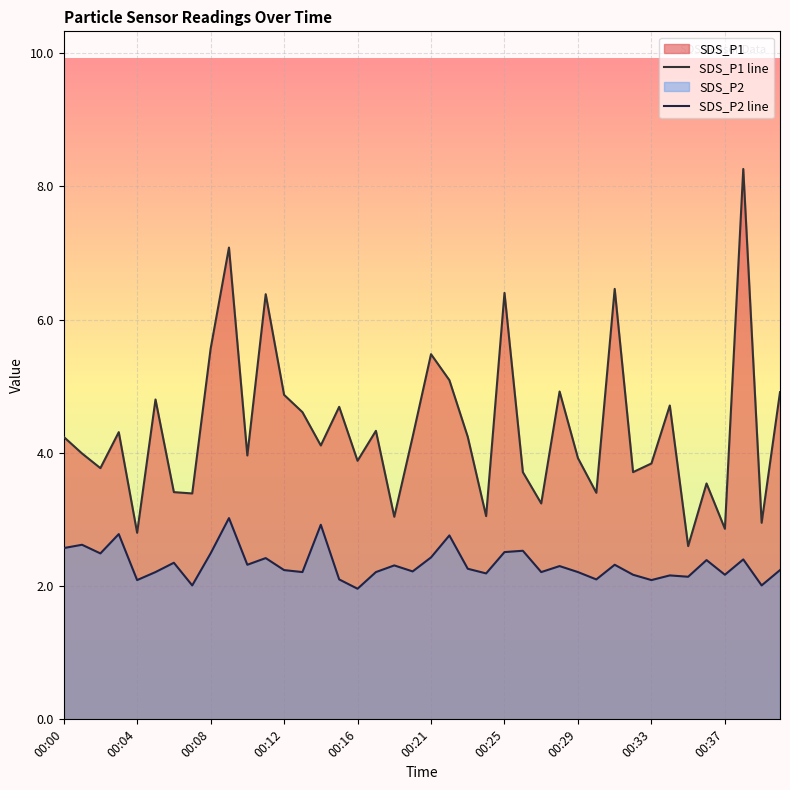

What is the sum of the SDS_P2 values at 00:06 and 00:00?

4.9